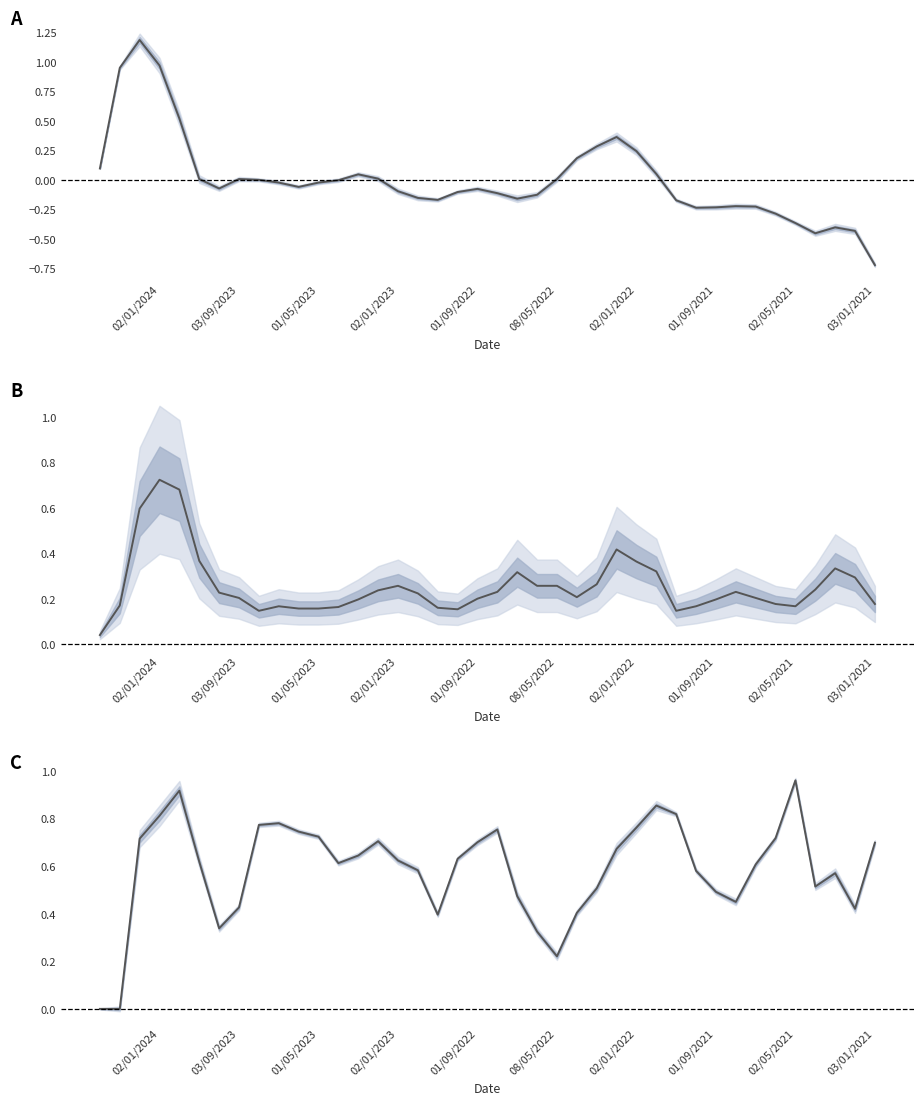

At which category does the chart reach its minimum across all series?

03/01/2021